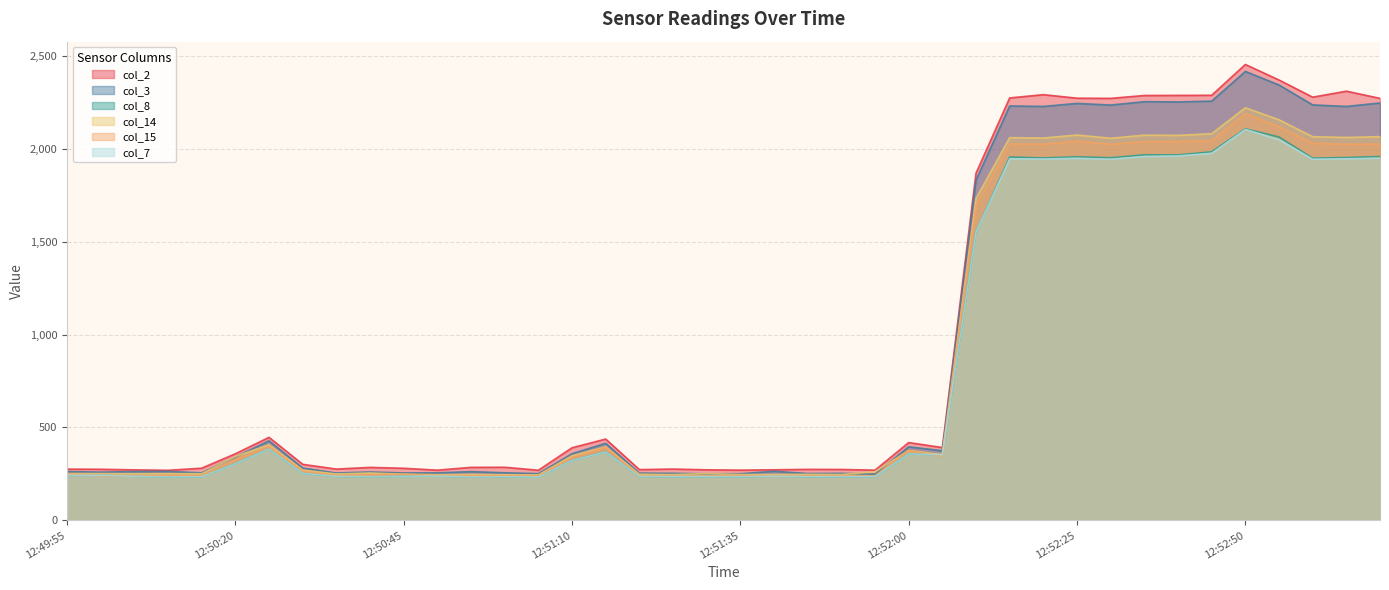

What is the difference between the maximum and minimum values in the col_2 series?

2184.6